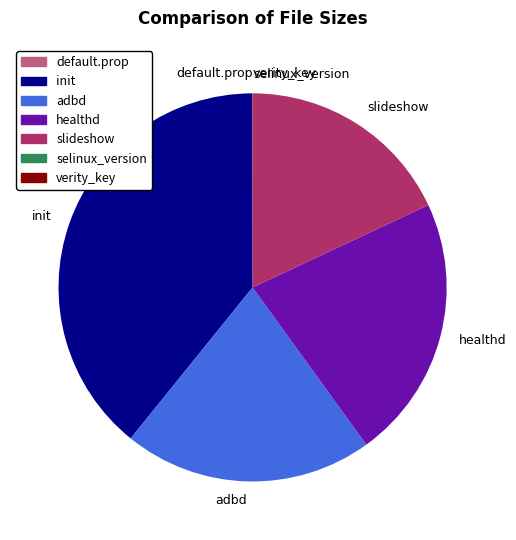

Is the sum of healthd and adbd greater than half?

No